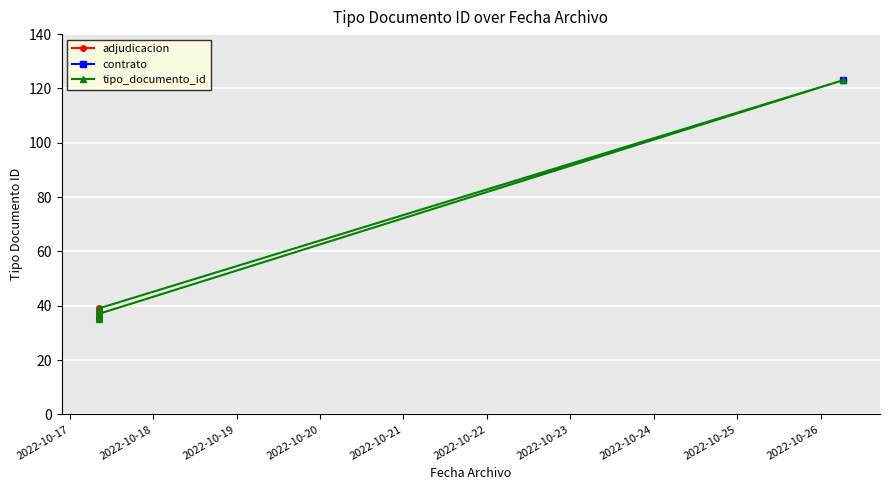

What is the difference between the second highest and minimum values?

4